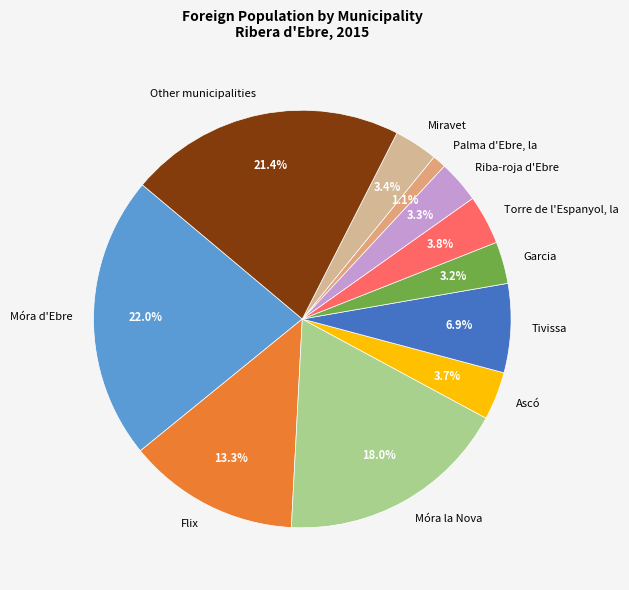

True or false: Garcia accounts for 3% of the total.

True